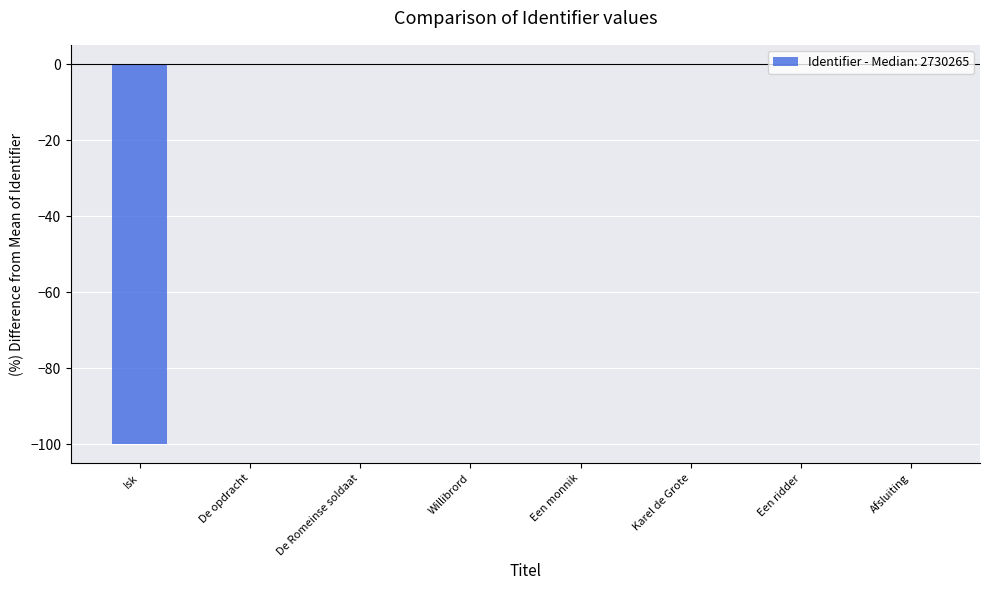

Are the bars grouped side by side (vs. stacked)?

No